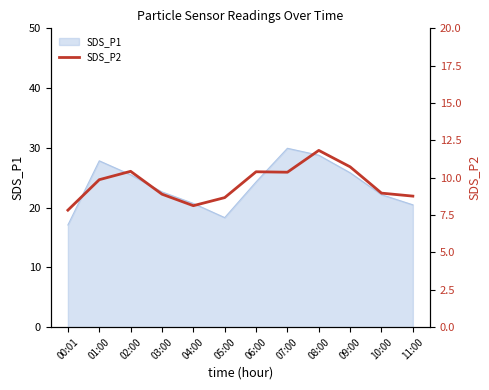

True or false: SDS_P1 has a value of 11.5 at 00:01.

False